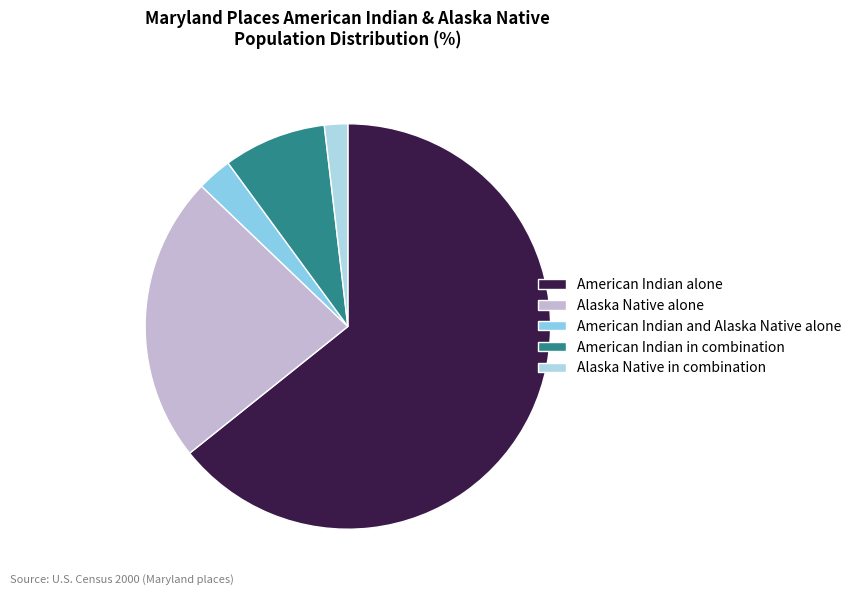

Count the number of slices in the pie.

5